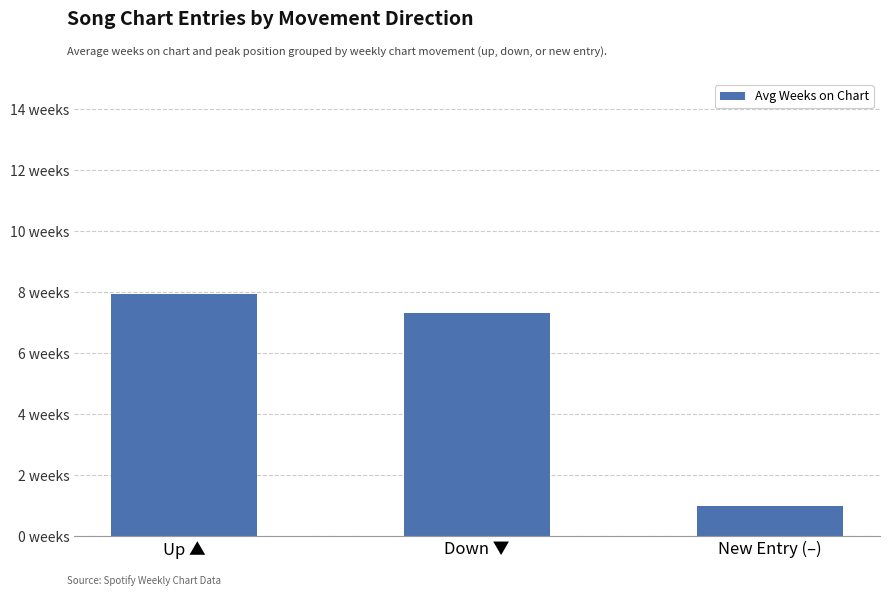

At which category does the chart reach its peak across all series?

Up ▲